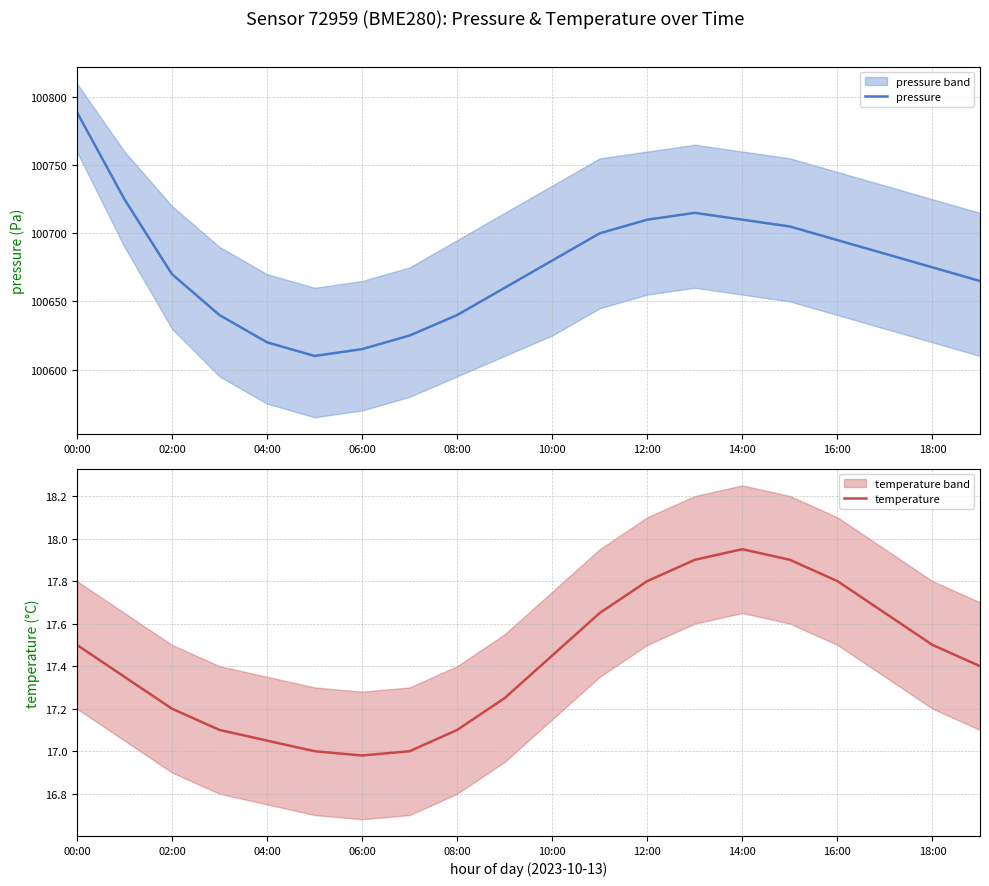

The temperature series shows 17.5 at 18:00. True or false?

True